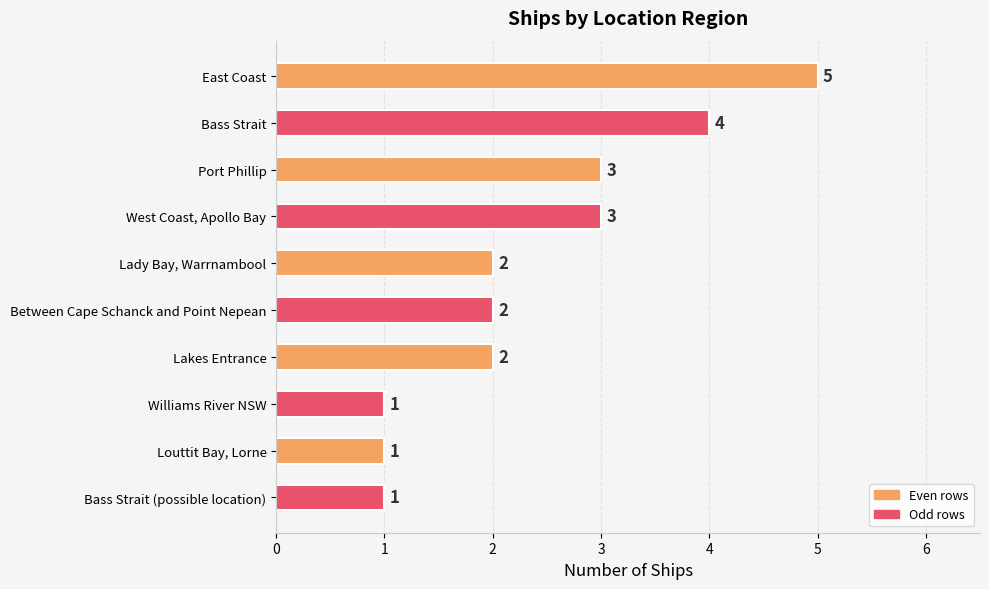

Reading bottom to top, list all the values displayed in this chart.

Bass Strait (possible location)=1	Louttit Bay, Lorne=1	Williams River NSW=1	Lakes Entrance=2	Between Cape Schanck and Point Nepean=2	Lady Bay, Warrnambool=2	West Coast, Apollo Bay=3	Port Phillip=3	Bass Strait=4	East Coast=5